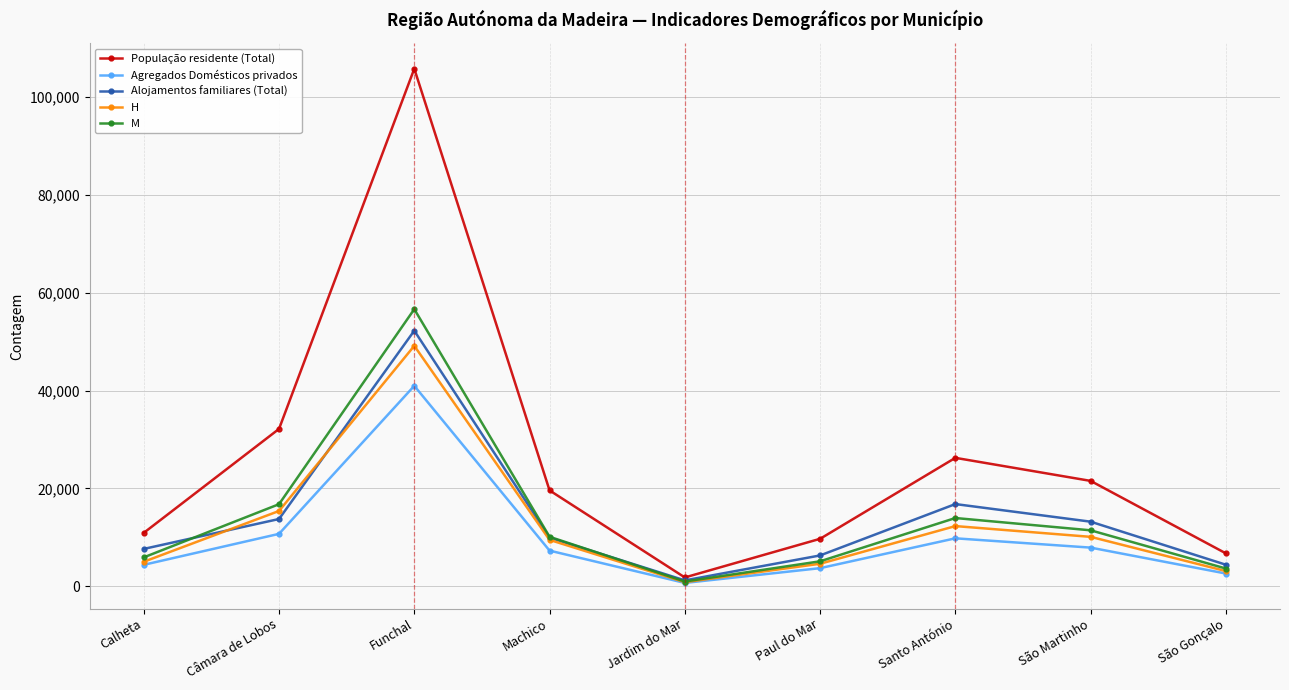

At which label is População residente (Total) closest to 53791?

Câmara de Lobos